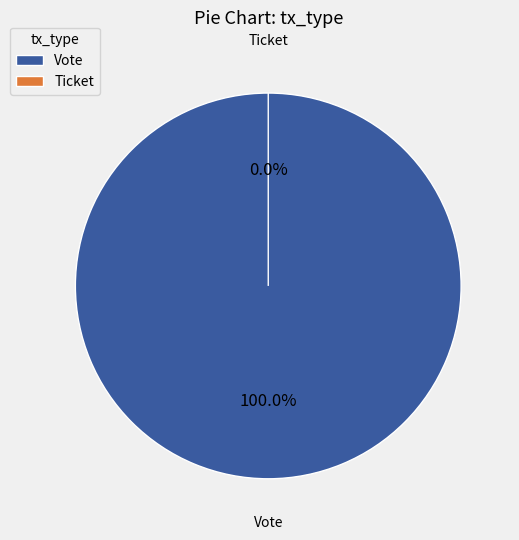

Which category has the smallest portion of the pie?

Ticket